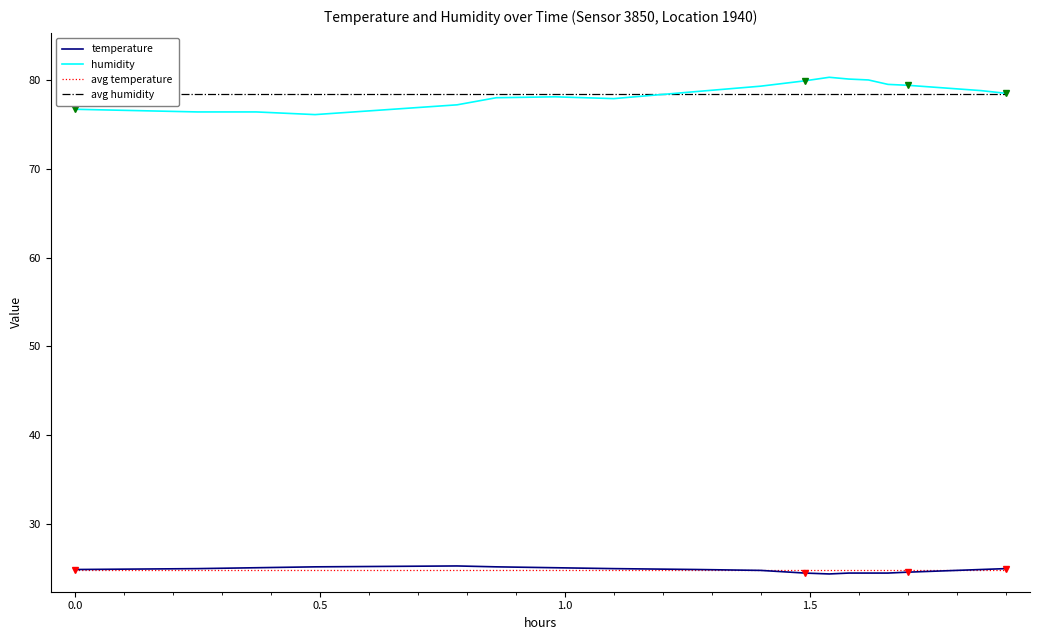

How many data points in humidity are less than 78?

6